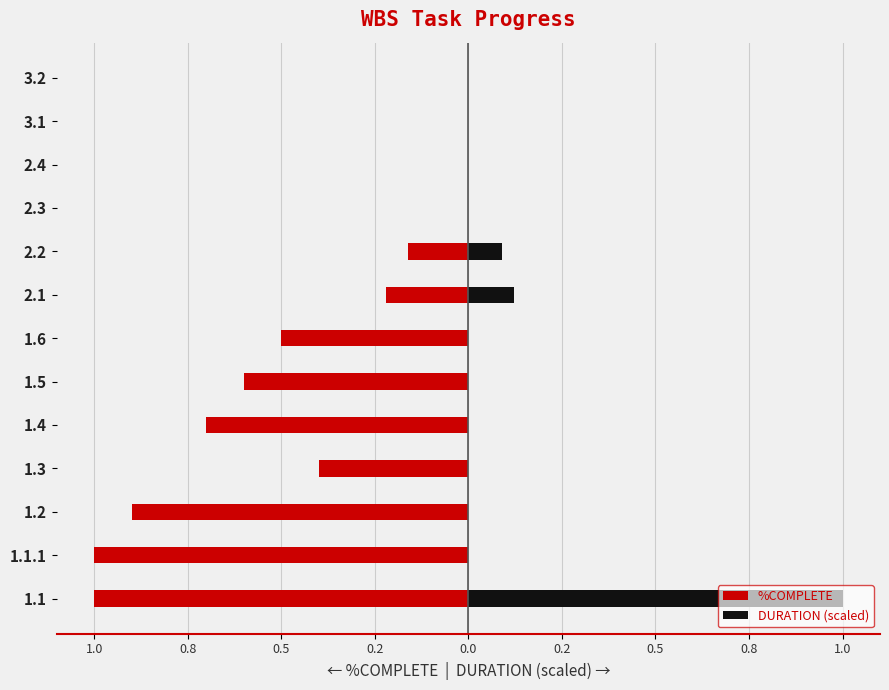

Reading right to left, transcribe all the data shown in this chart.

%COMPLETE: 0.0	0.0	0.0	0.0	-0.2	-0.2	-0.5	-0.6	-0.7	-0.4	-0.9	-1.0	-1.0
DURATION (scaled): 0.0	0.0	0.0	0.0	0.1	0.1	0.0	0.0	0.0	0.0	0.0	0.0	1.0